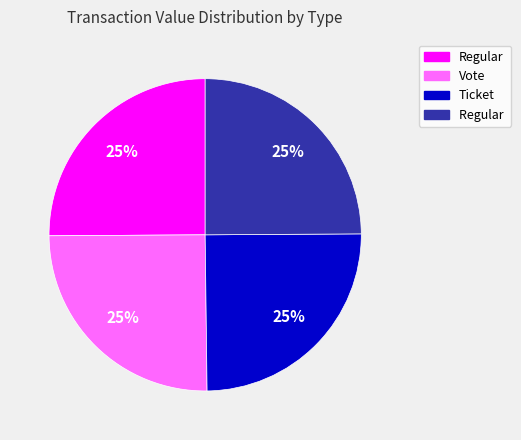

Is there any slice that represents more than half of the pie?

No